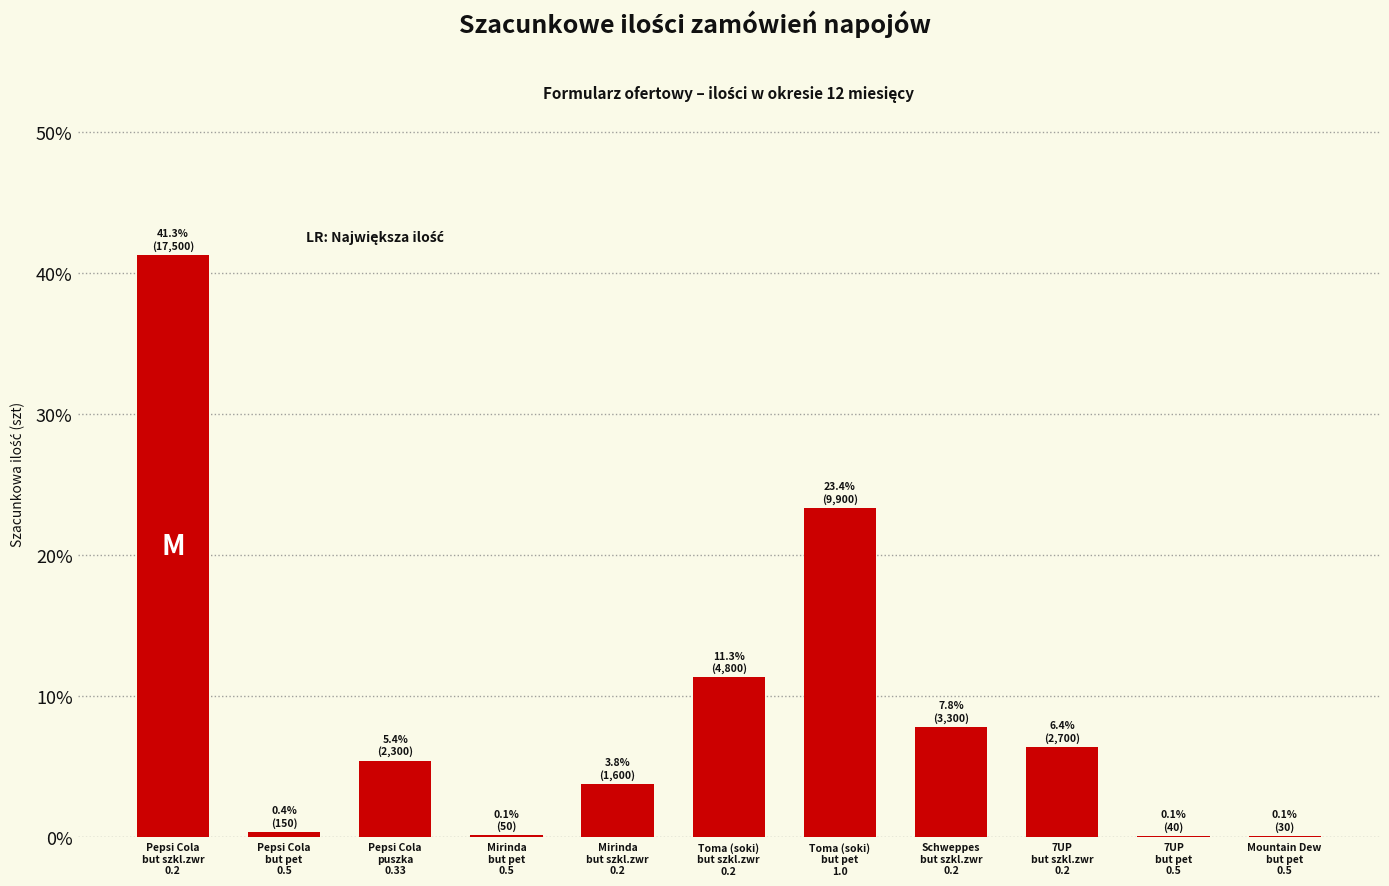

What is the sum of all values?

100.0